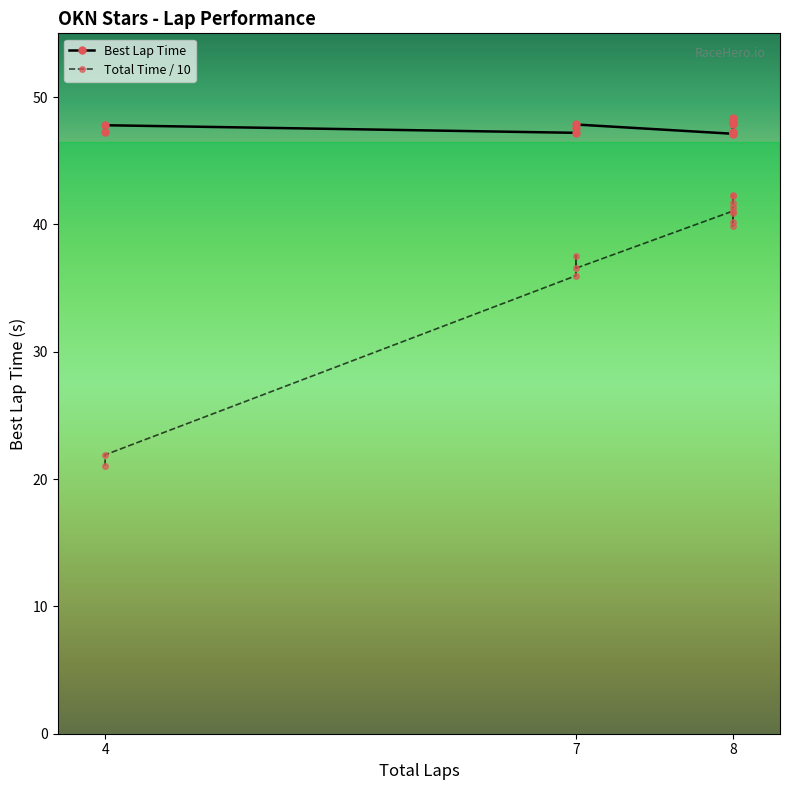

Is it true that Total Time / 10 equals 21.1 at 4?

True